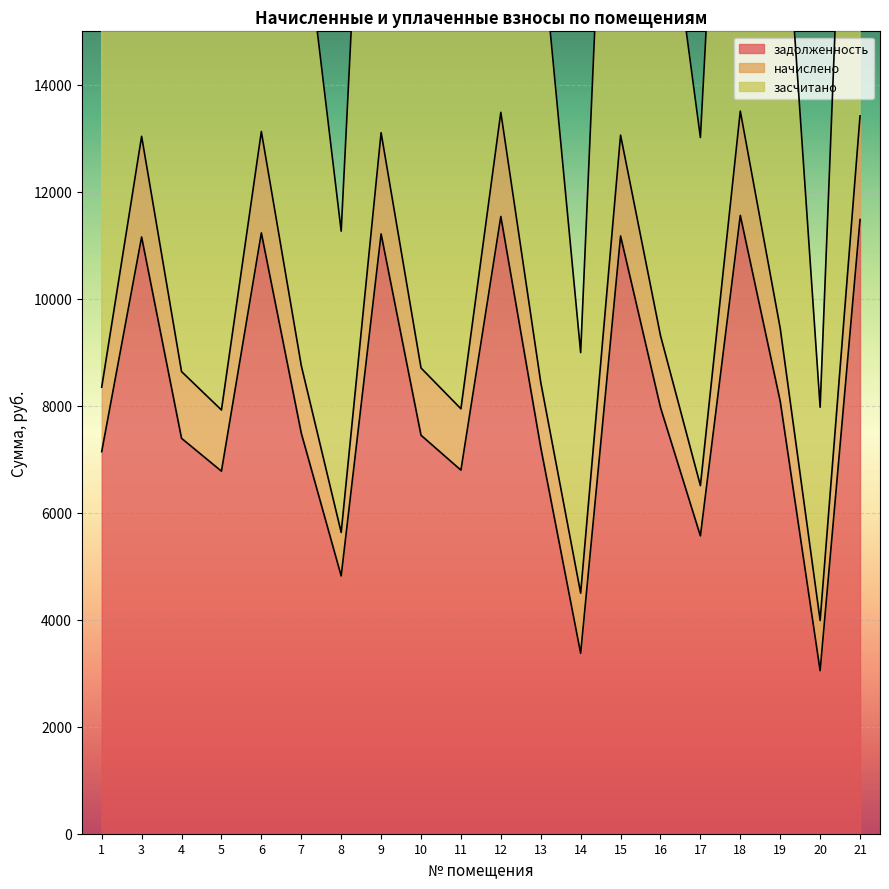

What is the highest value of the задолженность series?

11558.4